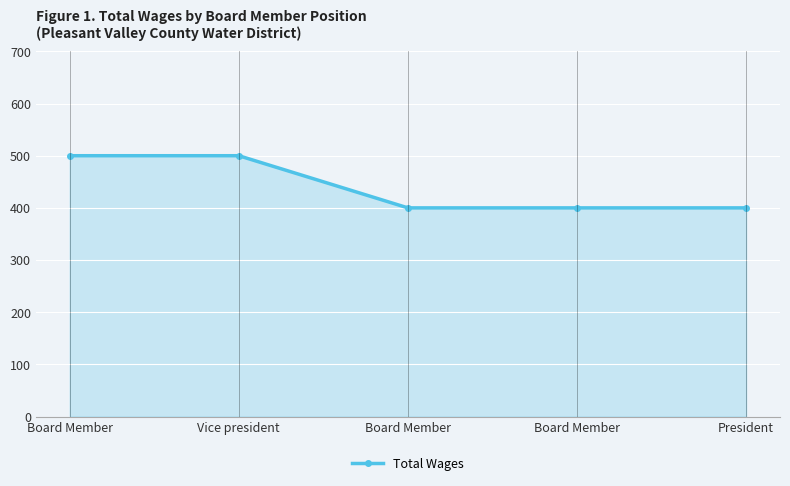

Count the number of data series in this chart.

1